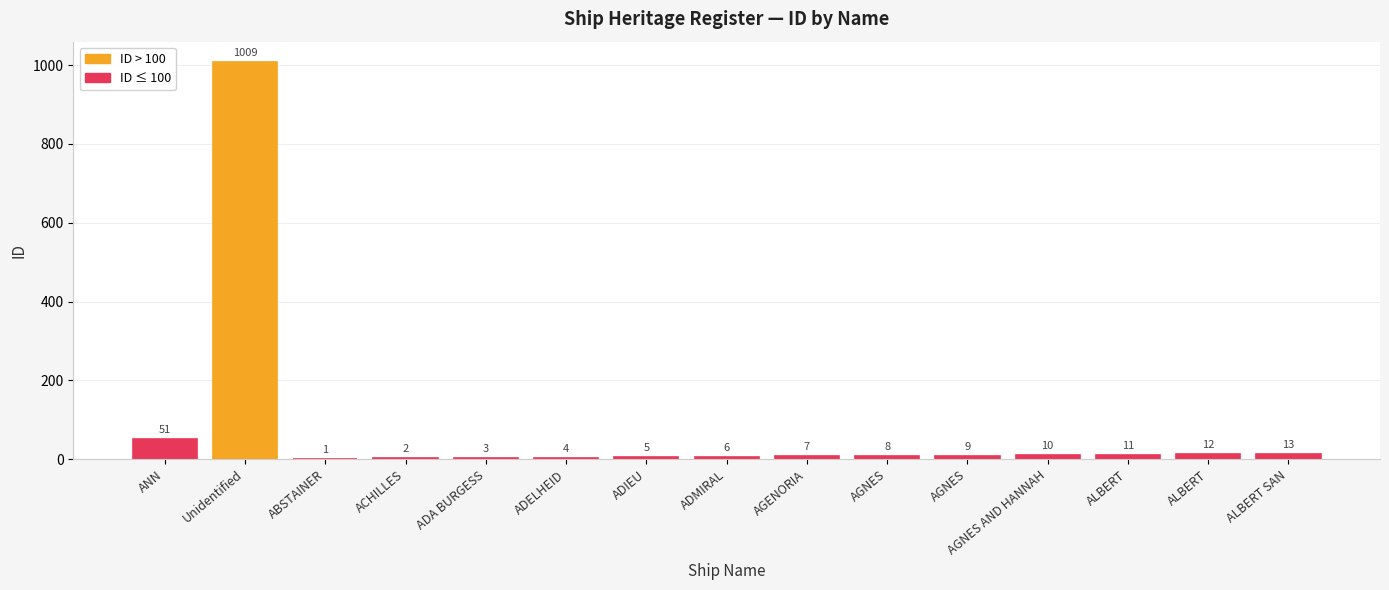

Count the number of data series in this chart.

1